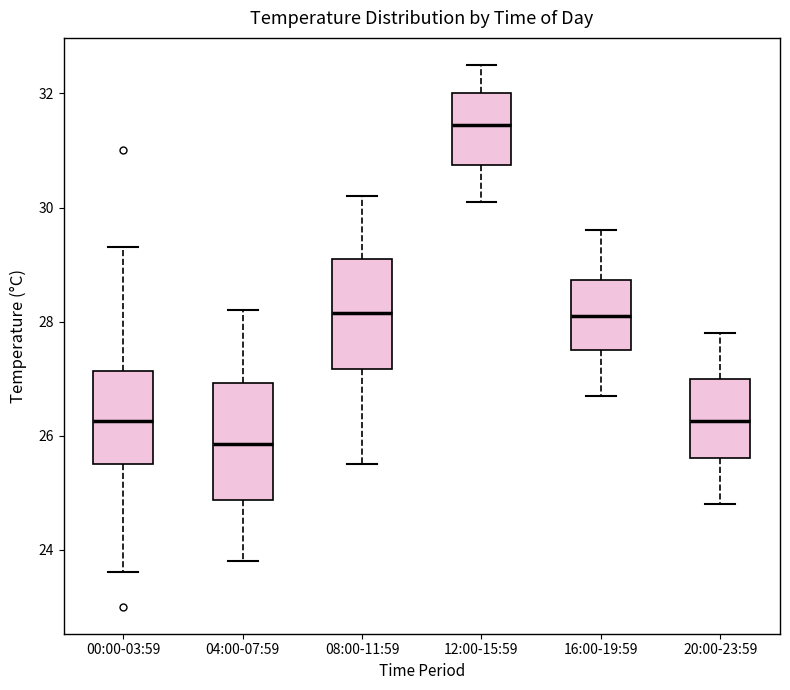

Where is the lower edge of the box for 04:00-07:59 on the y-axis? The values are not printed on the chart, so give them approximately, as read against the axis.

24.8